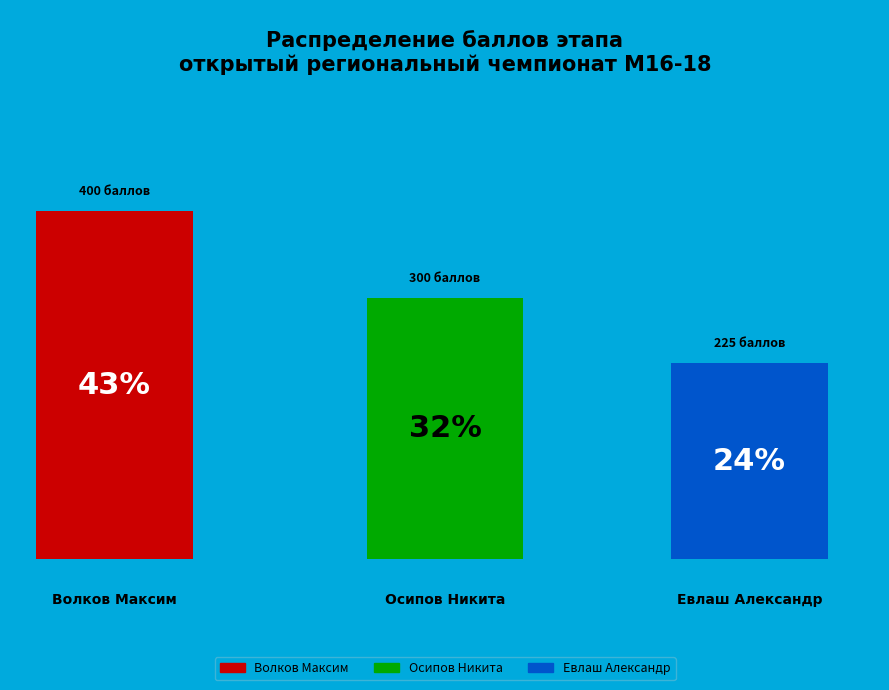

Is there a majority slice in this chart?

No